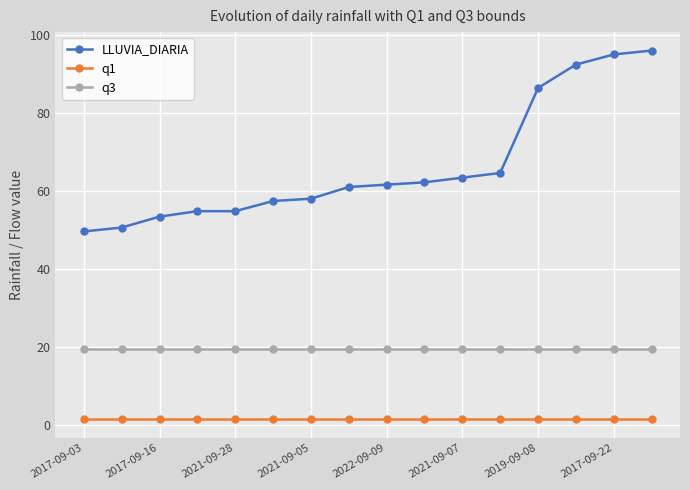

Which series has the largest total across all categories?

LLUVIA_DIARIA